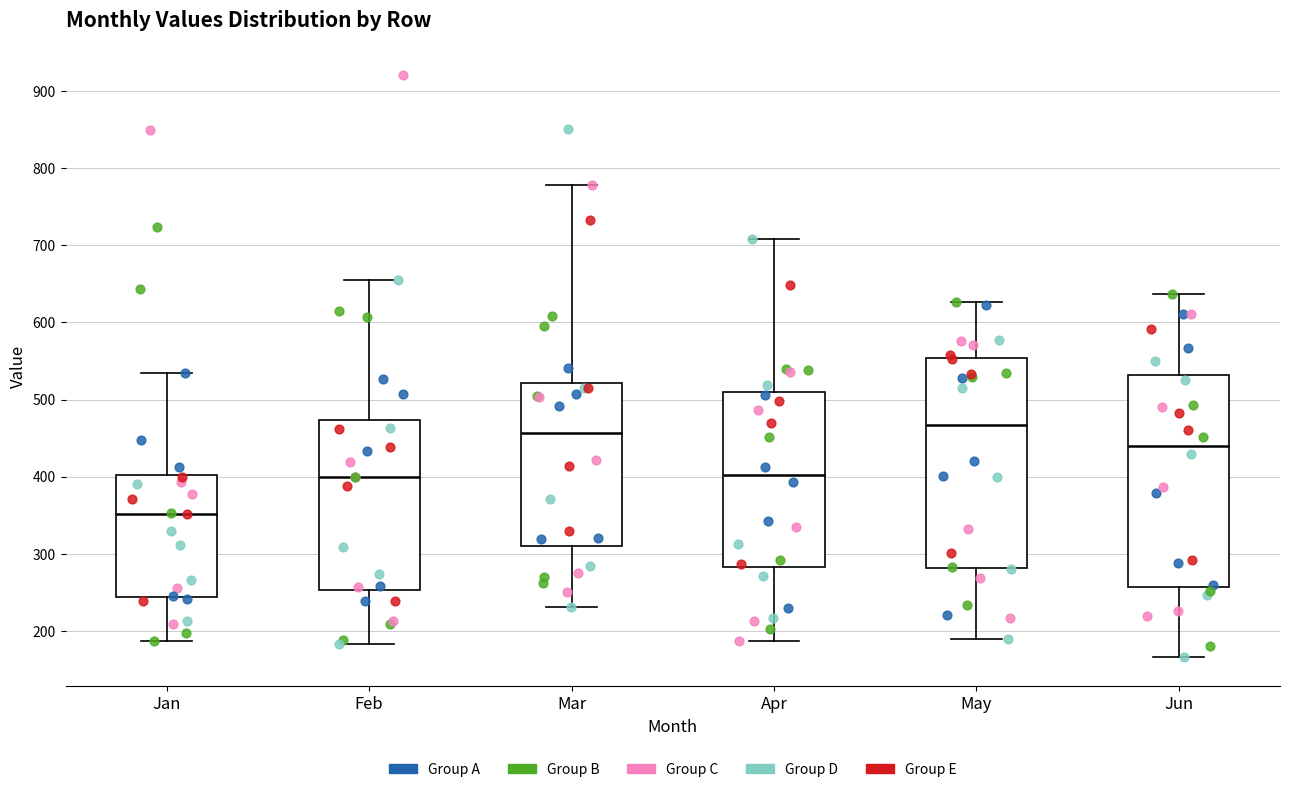

Where does the upper whisker of the box for May end on the y-axis? The values are not printed on the chart, so give them approximately, as read against the axis.

630